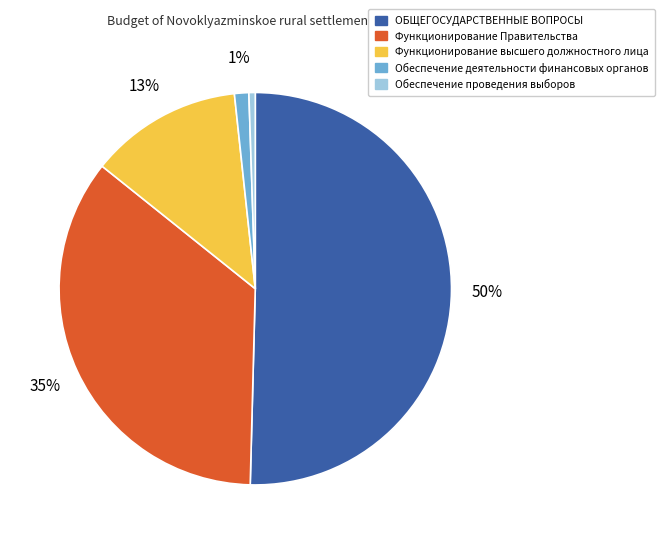

What is the largest slice in the pie chart?

ОБЩЕГОСУДАРСТВЕННЫЕ ВОПРОСЫ